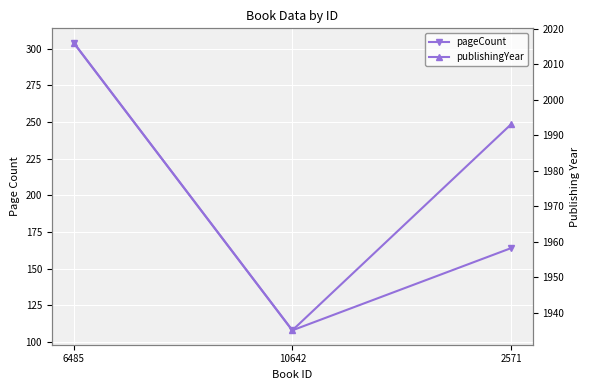

Is the value of pageCount at 6485 greater than the value of publishingYear at 6485?

No